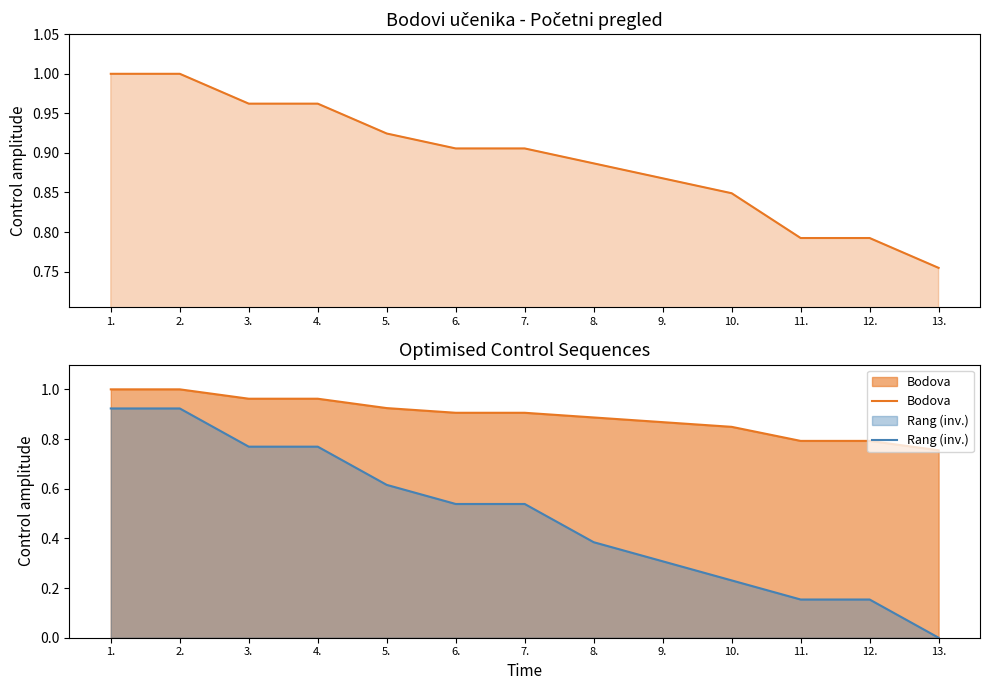

At 12., list the series in order from smallest to largest.

Rang (inv.), Bodova